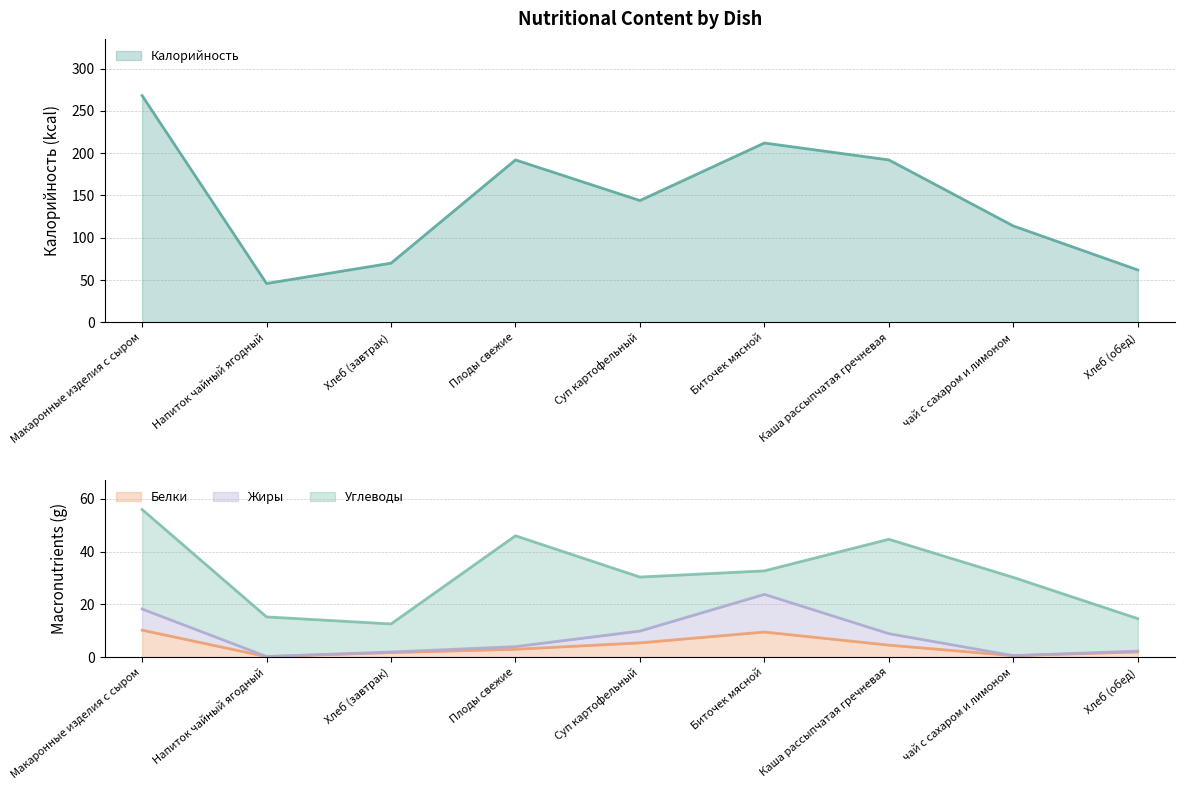

True or false: Жиры and Белки cross at least once.

False